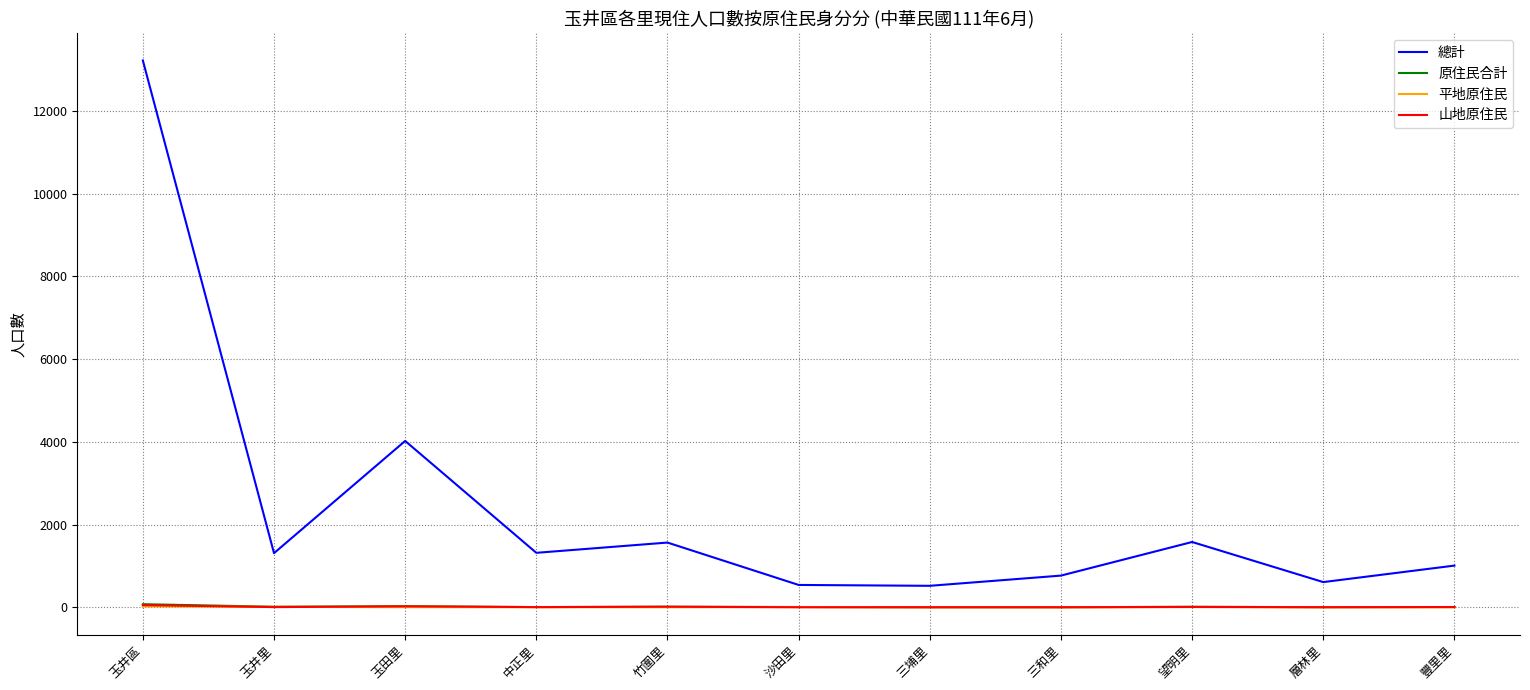

True or false: 總計 and 山地原住民 intersect in this chart.

False